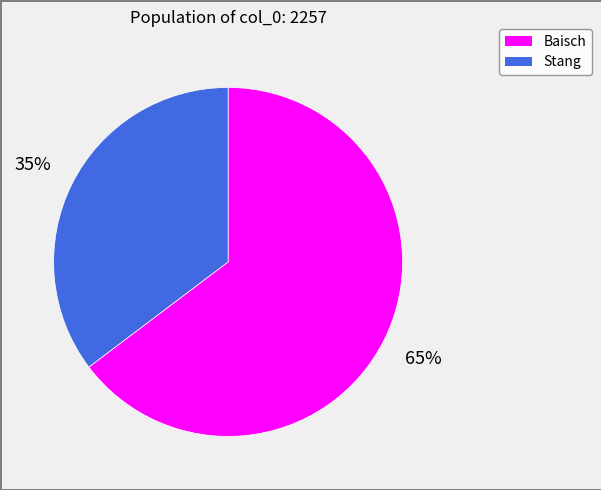

What is the largest slice in the pie chart?

Baisch